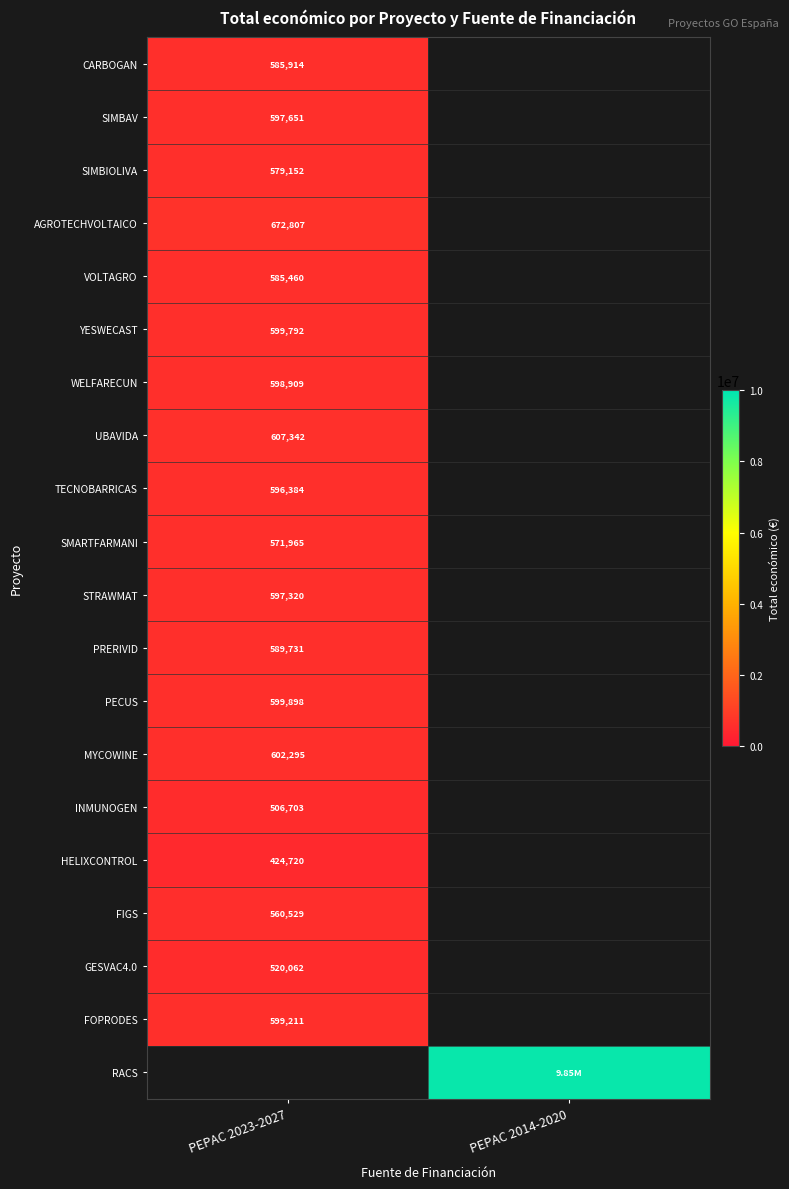

The YESWECAST series shows 203221.8 at PEPAC 2023-2027. True or false?

False